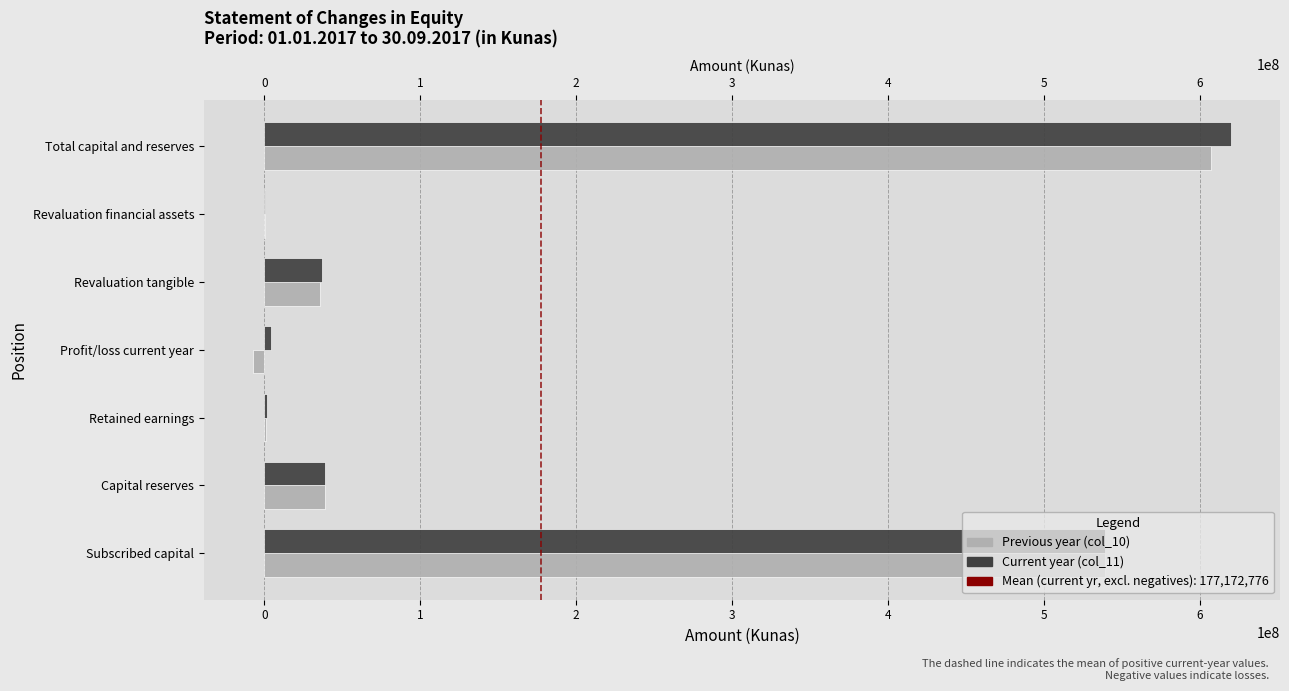

The value of Previous year (col_10) at Total capital and reserves is 982387192. True or false?

False